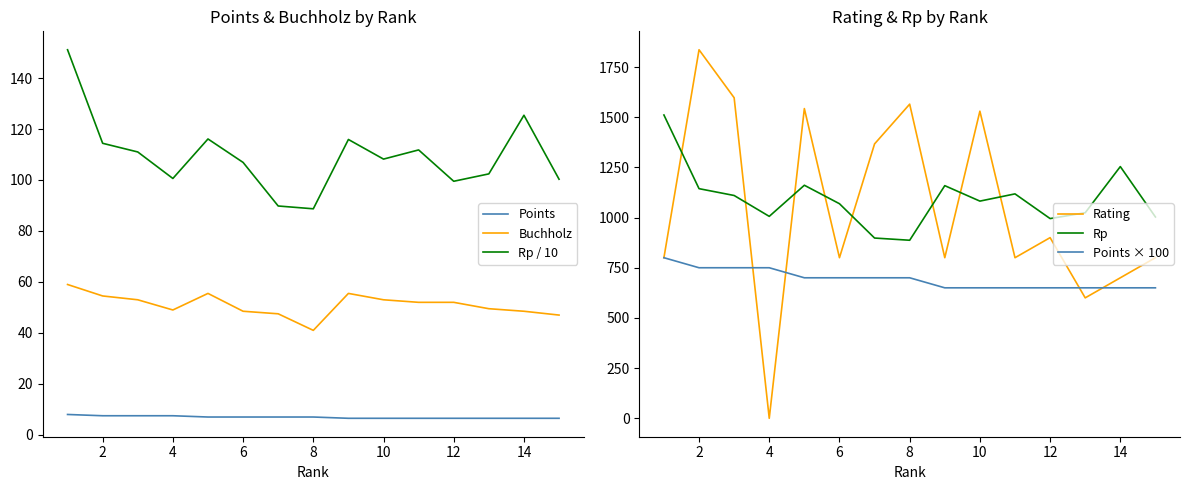

True or false: Points and Buchholz cross at least once.

False